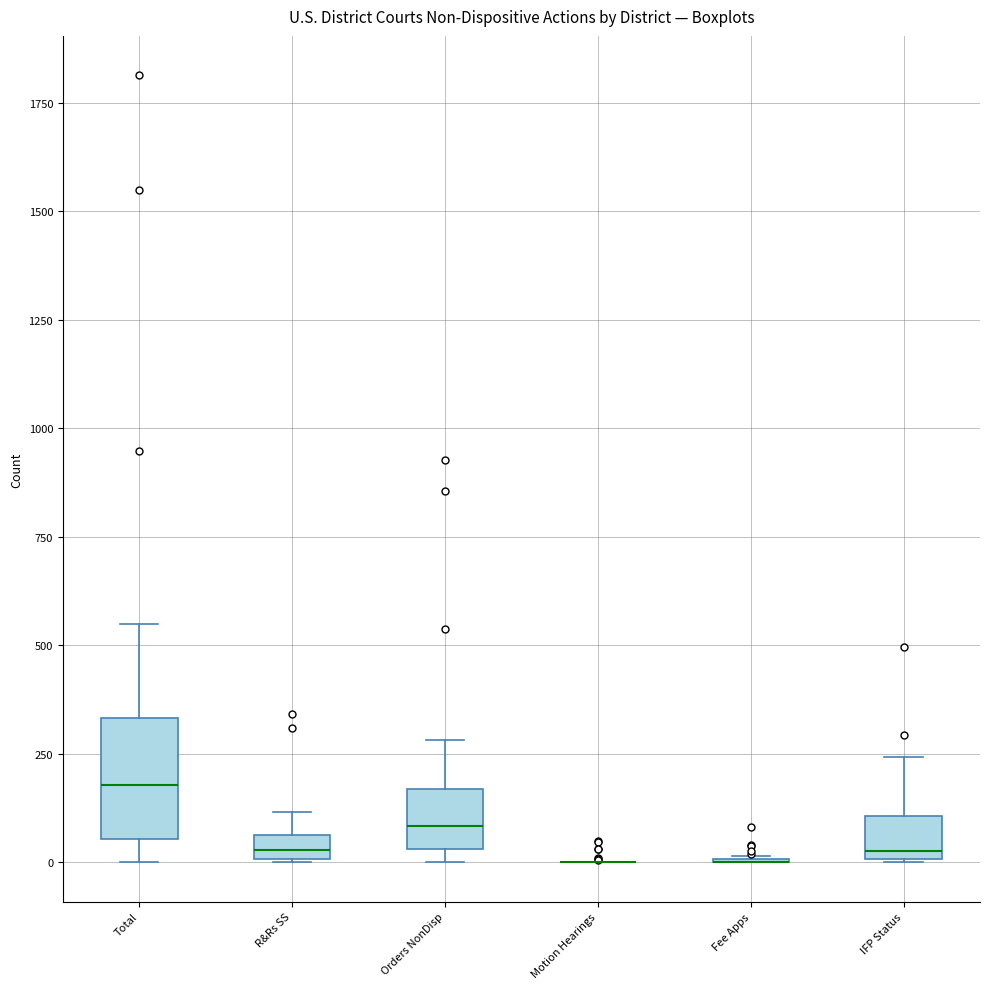

Where is the upper edge of the box for IFP Status on the y-axis? The values are not printed on the chart, so give them approximately, as read against the axis.

100